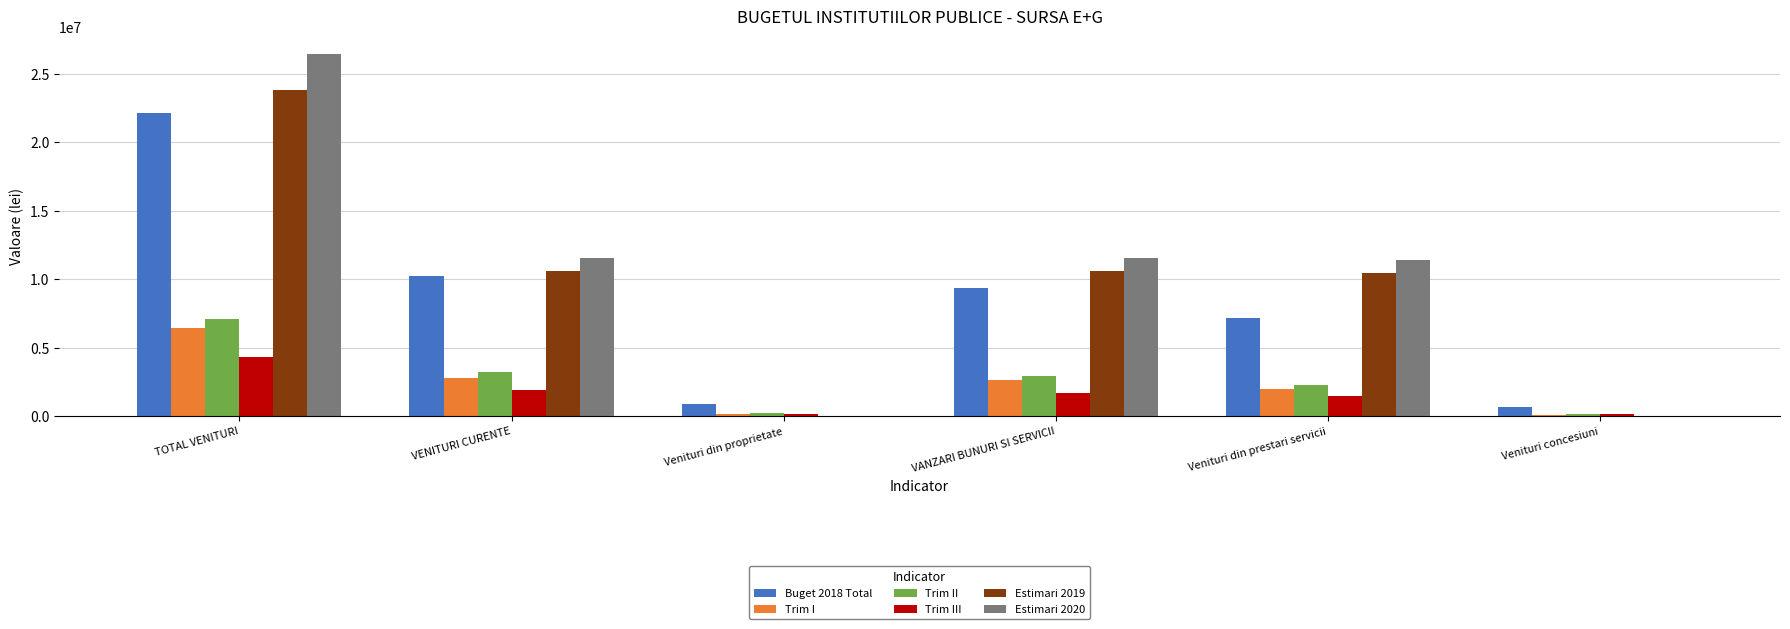

What is the spread (max minus min) of values at Venituri din prestari servicii?

9970302